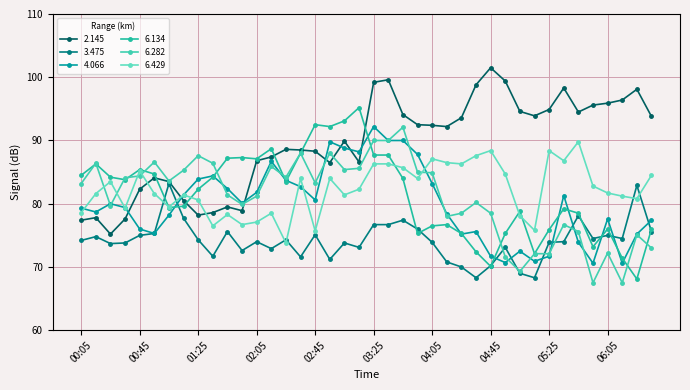

How many lines are shown in the chart?

6